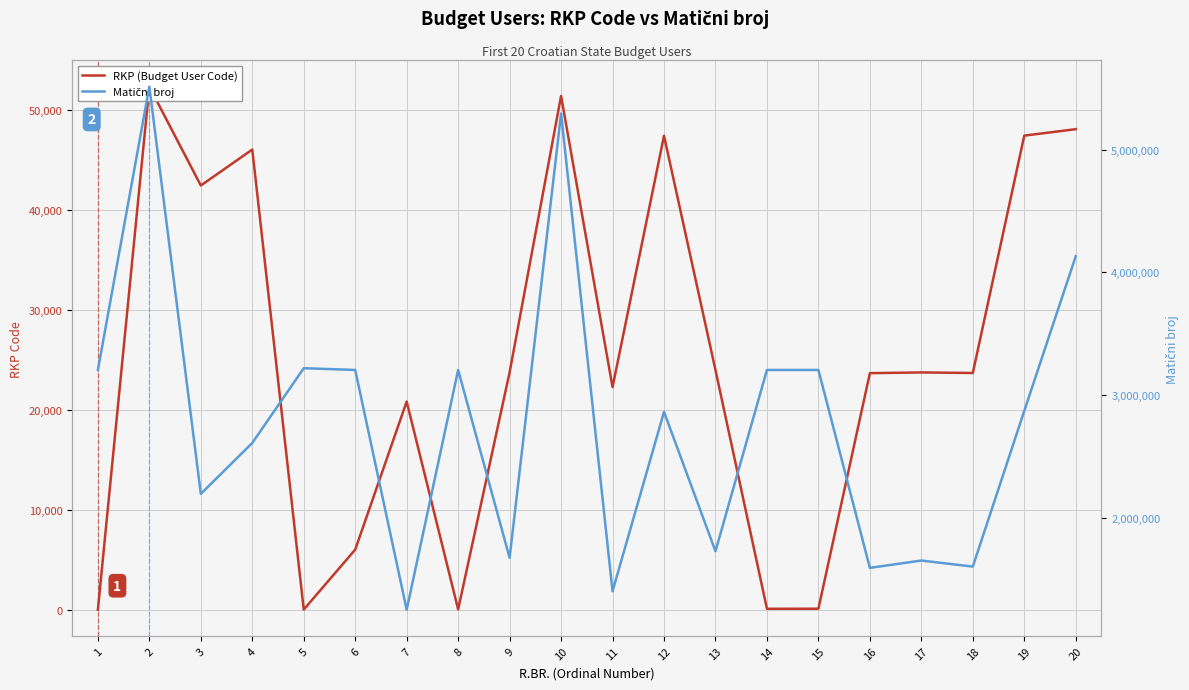

The value of Matični broj at 16 is 1594478. True or false?

True